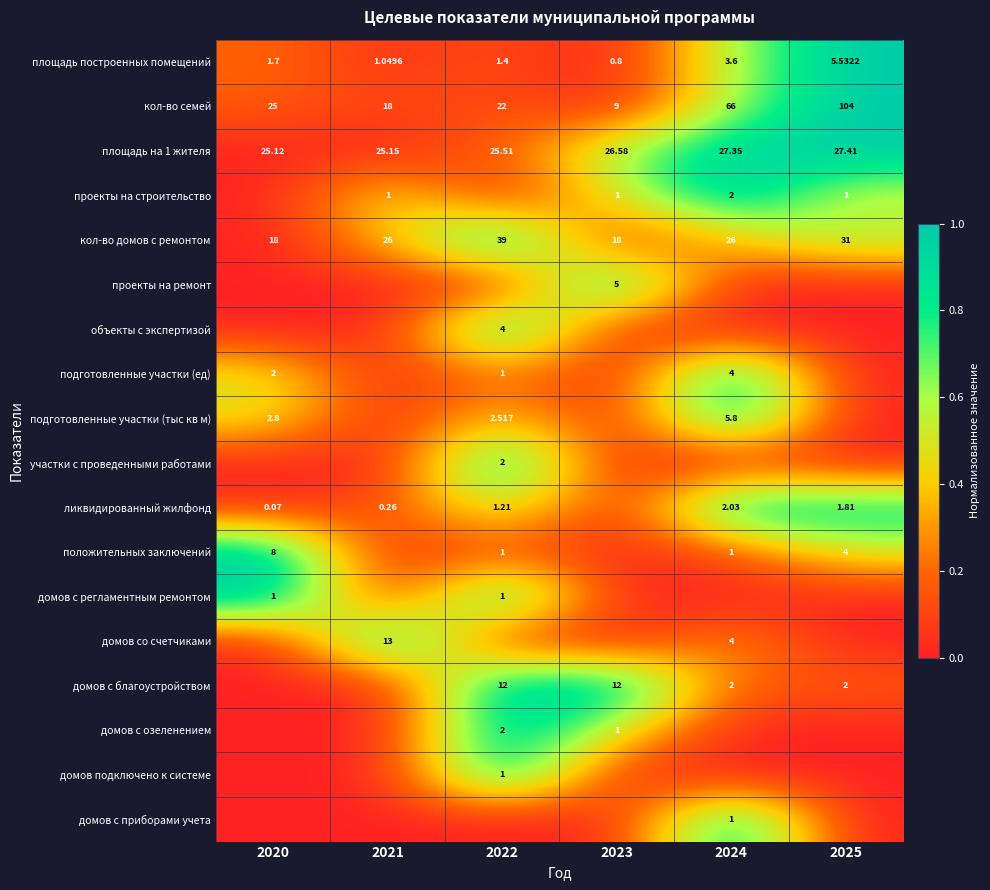

Count the участки с проведенными работами values in the range 0 to 1.

6